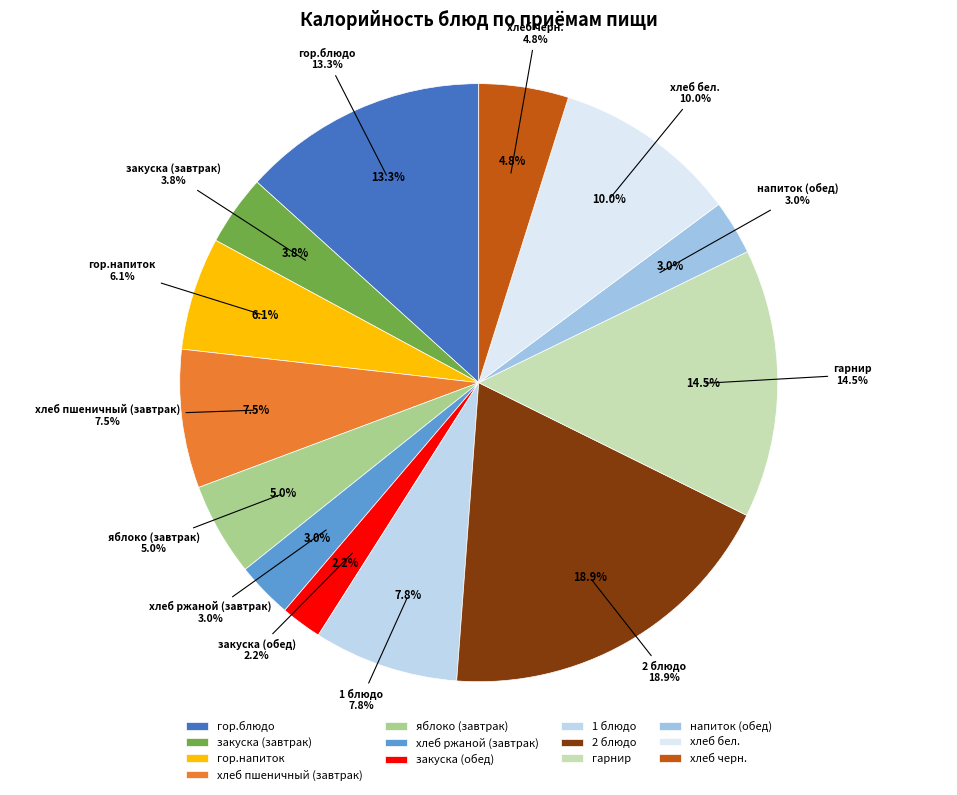

Which category has the biggest portion of the pie?

2 блюдо